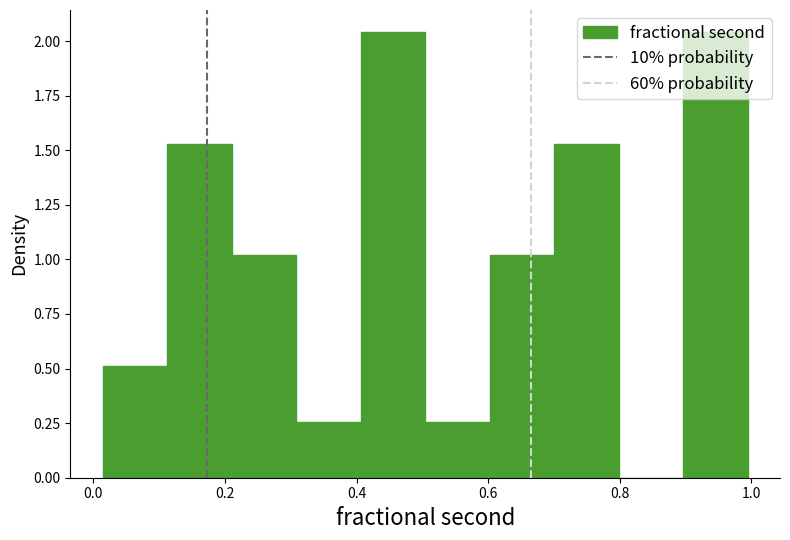

Reading left to right, transcribe this chart: for each bar, give the range it covers on the x-axis and its height. Neither the bar edges nor the heights are printed on the chart, so give them approximately, as read against the axes.

0.02 to 0.12: 0.50
0.12 to 0.22: 1.55
0.22 to 0.30: 1.00
0.30 to 0.40: 0.25
0.40 to 0.50: 2.05
0.50 to 0.60: 0.25
0.60 to 0.70: 1.00
0.70 to 0.80: 1.55
0.80 to 0.90: 0
0.90 to 1.00: 2.05